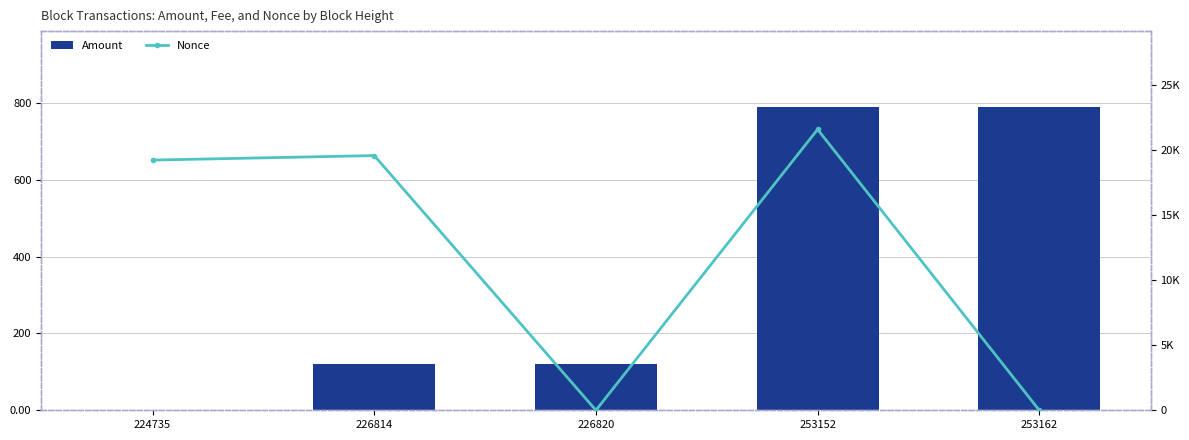

Are the bars horizontal?

No